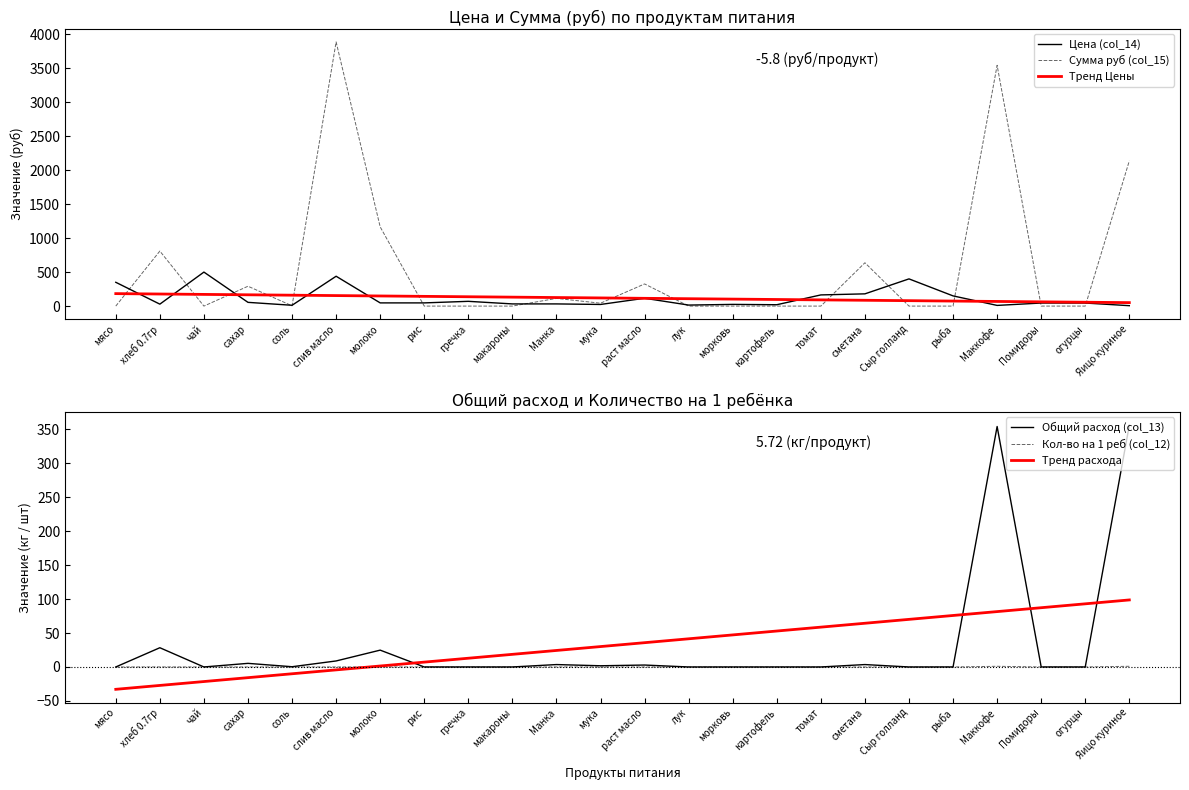

What are all the series names shown in the legend?

Цена (col_14), Сумма руб (col_15), Тренд Цены, Общий расход (col_13), Кол-во на 1 реб (col_12), Тренд расхода